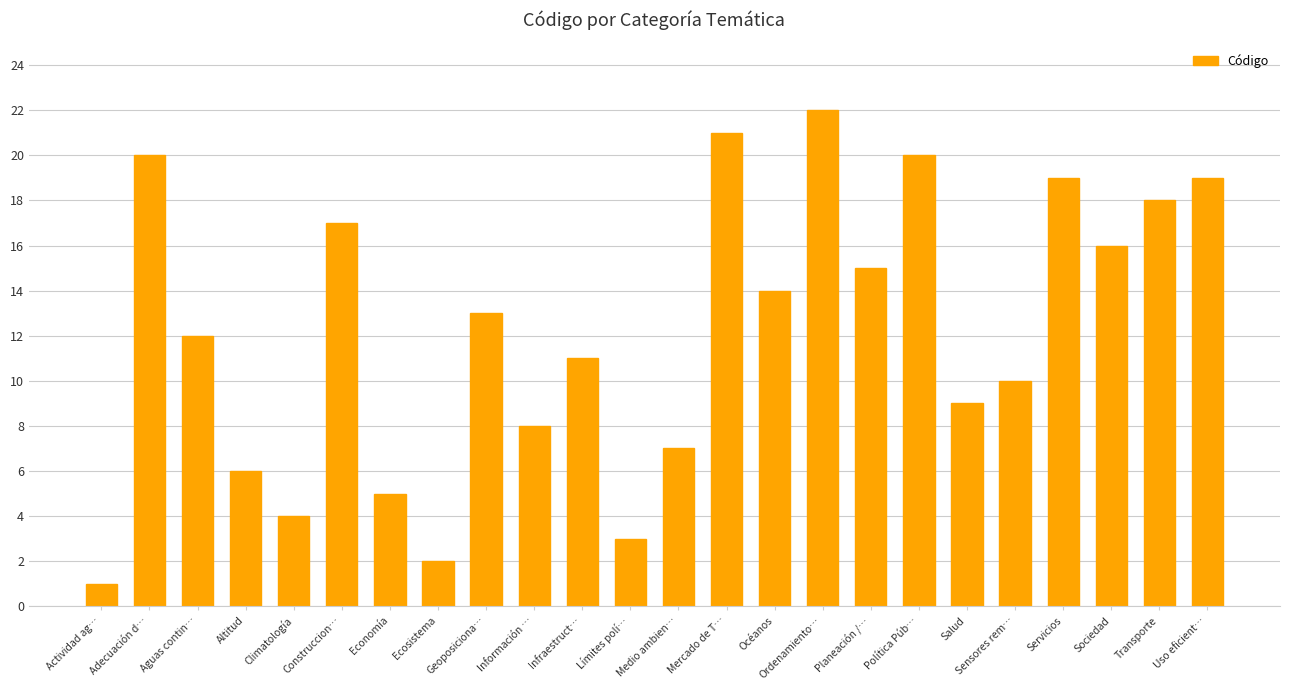

Which label corresponds to the largest value in the chart?

Ordenamiento…